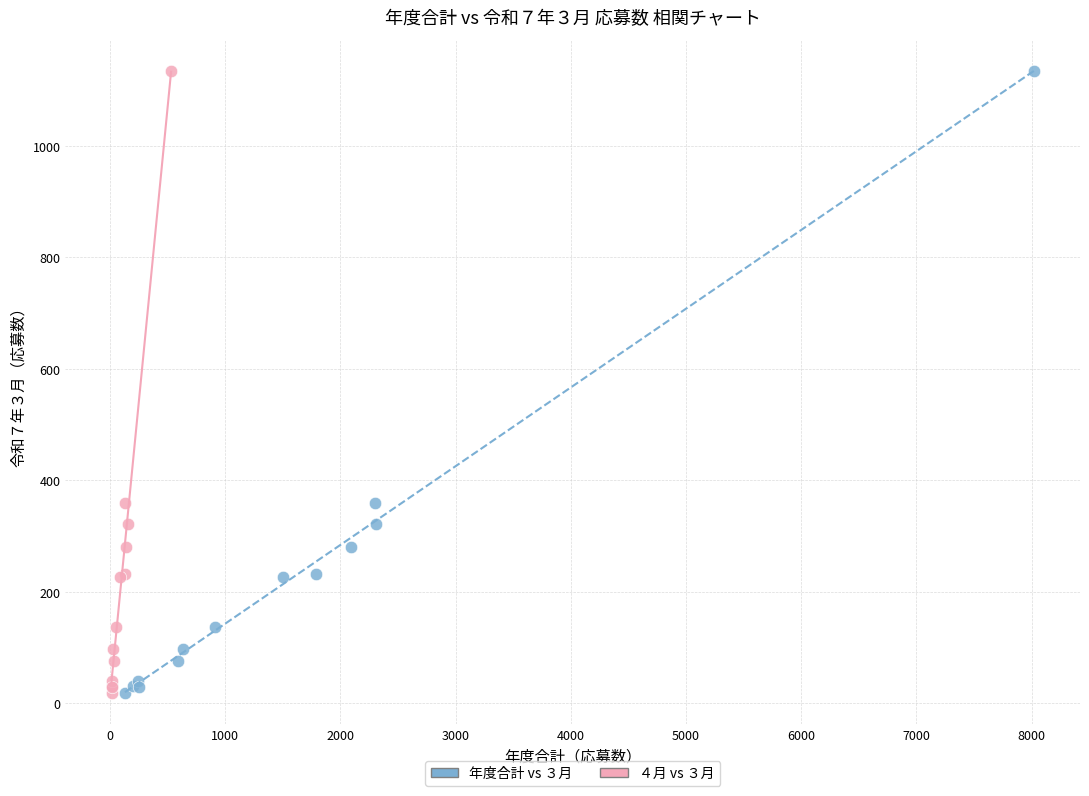

What are all the series names shown in the legend?

年度合計 vs ３月, ４月 vs ３月